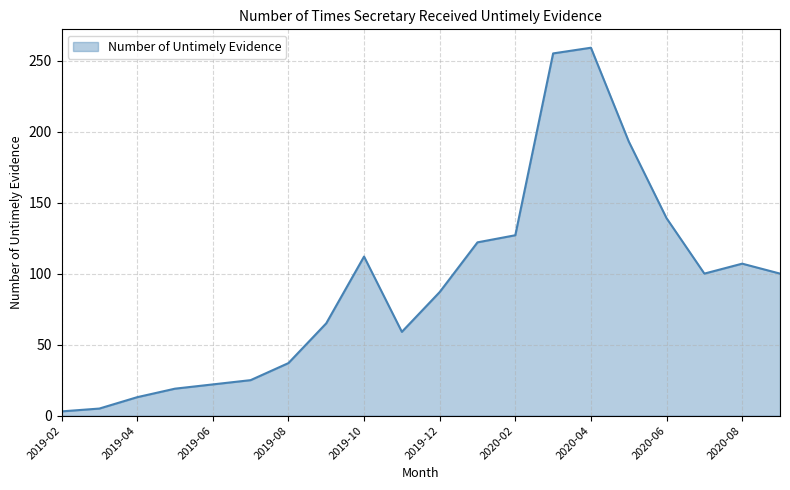

What is the greatest value displayed?

259